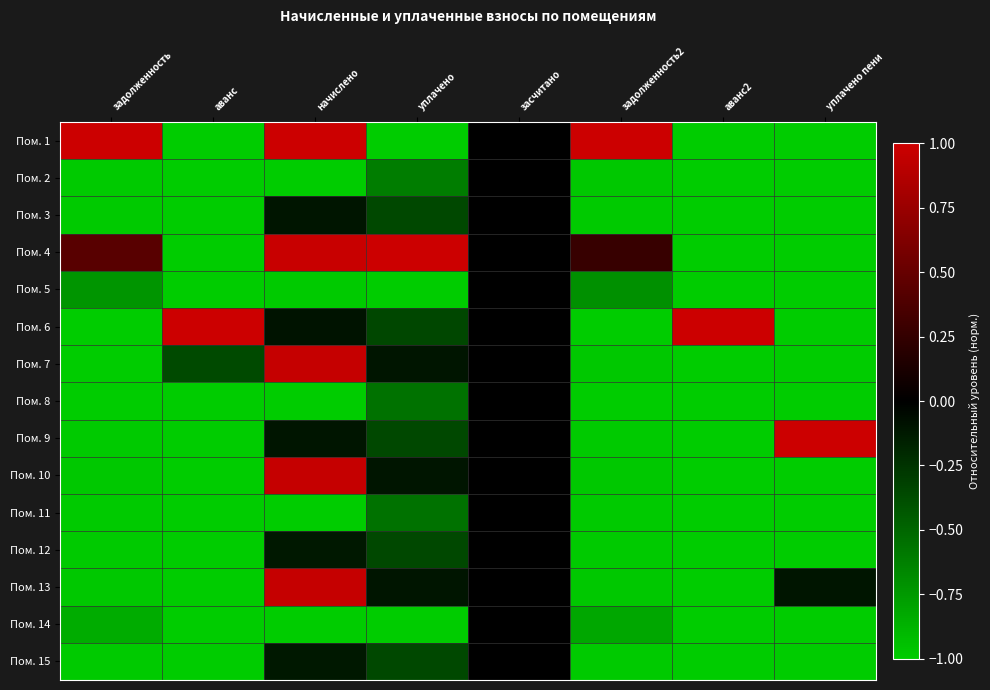

Reading left to right, what are all the values shown in this chart?

Пом. 1: задолженность=1.0	аванс=-1.0	начислено=1.0	уплачено=-1.0	засчитано=0.0	задолженность2=1.0	аванс2=-1.0	уплачено пени=-1.0
Пом. 2: задолженность=-1.0	аванс=-1.0	начислено=-1.0	уплачено=-0.6	засчитано=0.0	задолженность2=-1.0	аванс2=-1.0	уплачено пени=-1.0
Пом. 3: задолженность=-1.0	аванс=-1.0	начислено=-0.1	уплачено=-0.4	засчитано=0.0	задолженность2=-1.0	аванс2=-1.0	уплачено пени=-1.0
Пом. 4: задолженность=0.4	аванс=-1.0	начислено=1.0	уплачено=1.0	засчитано=0.0	задолженность2=0.3	аванс2=-1.0	уплачено пени=-1.0
Пом. 5: задолженность=-0.7	аванс=-1.0	начислено=-1.0	уплачено=-1.0	засчитано=0.0	задолженность2=-0.7	аванс2=-1.0	уплачено пени=-1.0
Пом. 6: задолженность=-1.0	аванс=1.0	начислено=-0.1	уплачено=-0.3	засчитано=0.0	задолженность2=-1.0	аванс2=1.0	уплачено пени=-1.0
Пом. 7: задолженность=-1.0	аванс=-0.4	начислено=1.0	уплачено=-0.1	засчитано=0.0	задолженность2=-1.0	аванс2=-1.0	уплачено пени=-1.0
Пом. 8: задолженность=-1.0	аванс=-1.0	начислено=-1.0	уплачено=-0.6	засчитано=0.0	задолженность2=-1.0	аванс2=-1.0	уплачено пени=-1.0
Пом. 9: задолженность=-1.0	аванс=-1.0	начислено=-0.1	уплачено=-0.4	засчитано=0.0	задолженность2=-1.0	аванс2=-1.0	уплачено пени=1.0
Пом. 10: задолженность=-1.0	аванс=-1.0	начислено=1.0	уплачено=-0.1	засчитано=0.0	задолженность2=-1.0	аванс2=-1.0	уплачено пени=-1.0
Пом. 11: задолженность=-1.0	аванс=-1.0	начислено=-1.0	уплачено=-0.6	засчитано=0.0	задолженность2=-1.0	аванс2=-1.0	уплачено пени=-1.0
Пом. 12: задолженность=-1.0	аванс=-1.0	начислено=-0.1	уплачено=-0.4	засчитано=0.0	задолженность2=-1.0	аванс2=-1.0	уплачено пени=-1.0
Пом. 13: задолженность=-1.0	аванс=-1.0	начислено=1.0	уплачено=-0.1	засчитано=0.0	задолженность2=-1.0	аванс2=-1.0	уплачено пени=-0.1
Пом. 14: задолженность=-0.8	аванс=-1.0	начислено=-1.0	уплачено=-1.0	засчитано=0.0	задолженность2=-0.8	аванс2=-1.0	уплачено пени=-1.0
Пом. 15: задолженность=-1.0	аванс=-1.0	начислено=-0.1	уплачено=-0.4	засчитано=0.0	задолженность2=-1.0	аванс2=-1.0	уплачено пени=-1.0